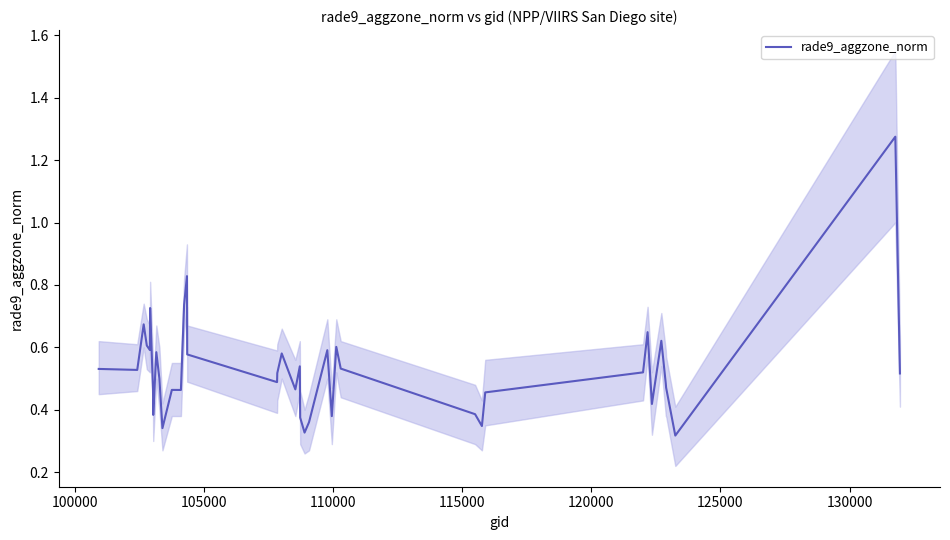

Is this an area chart (filled region under the line)?

No